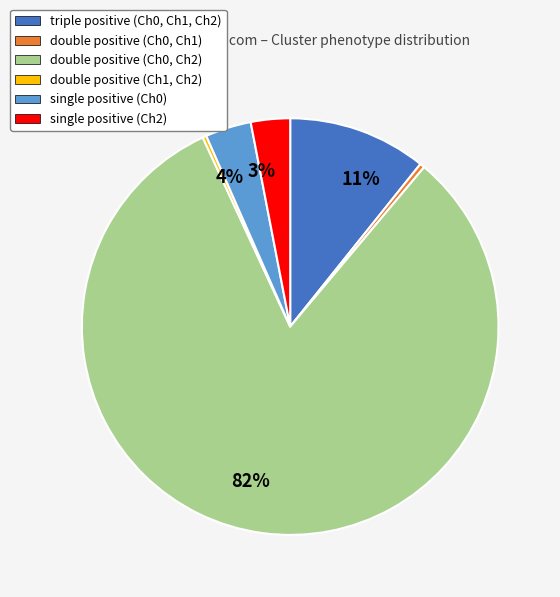

Is there a majority slice in this chart?

Yes